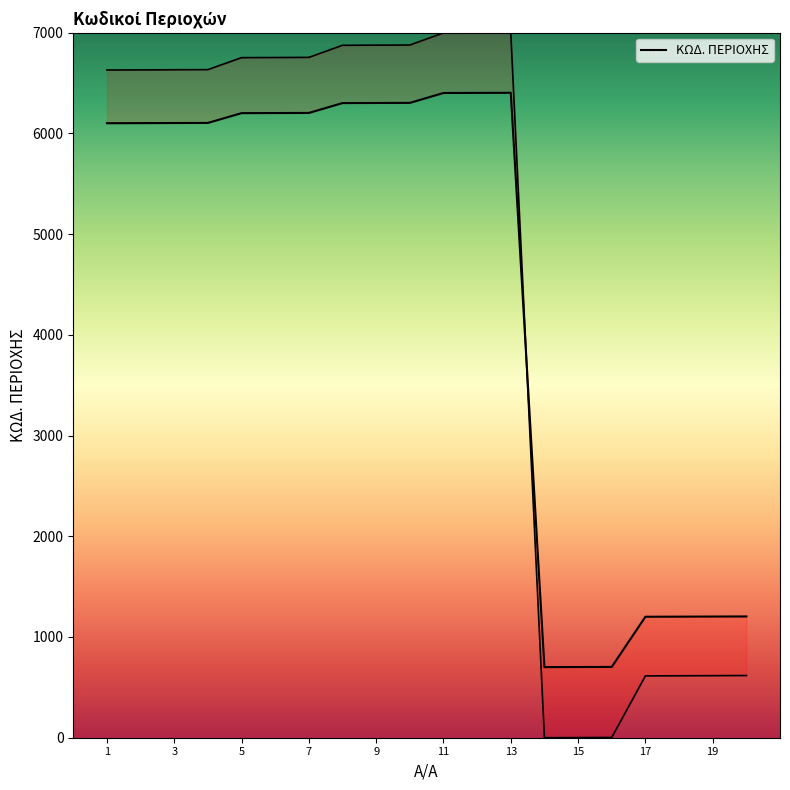

What is the maximum value shown in the chart?

6403